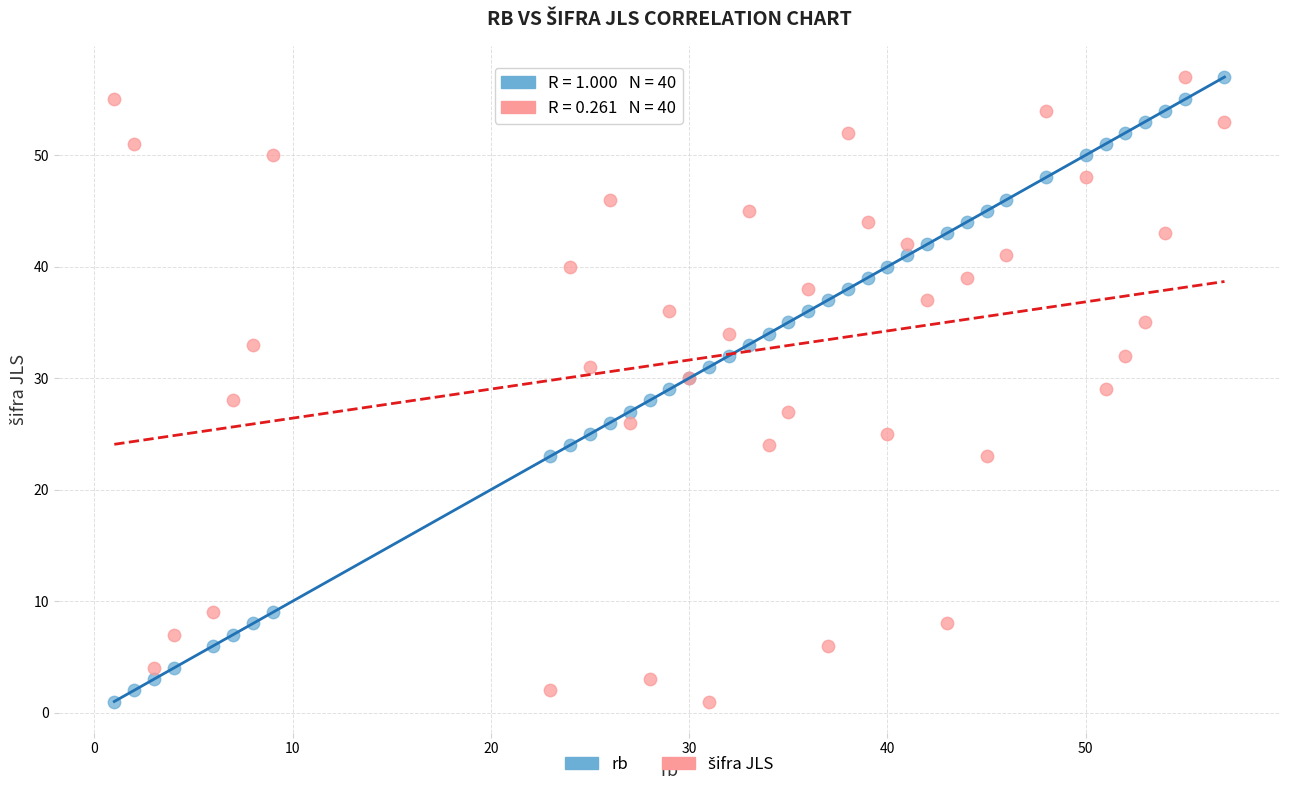

What is the X range (max minus min) for the scatter plot?

56